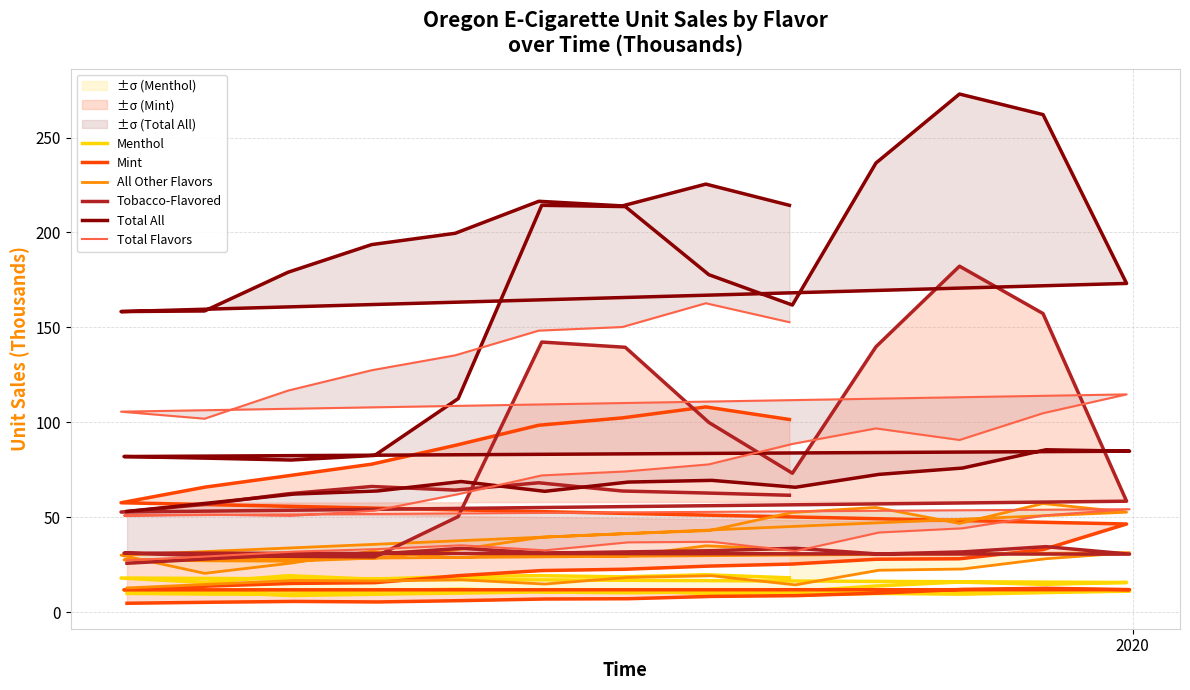

The value of Total Flavors at 30 is 204.5. True or false?

False